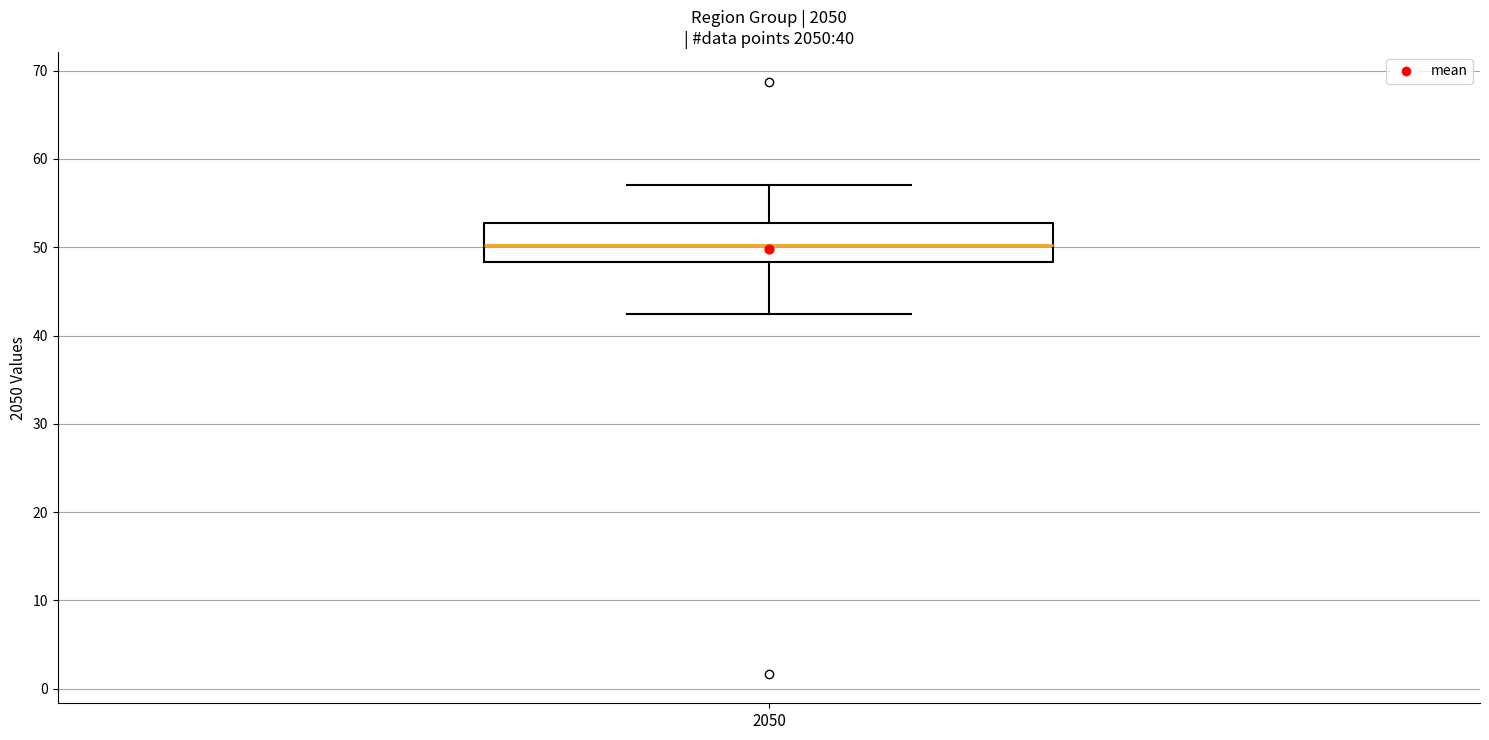

Read this box plot against the y-axis: the position of the median line, the range covered by the box, and the ends of both whiskers. The values are not printed on the chart, so give them approximately, as read against the axis.

median 50, box 48 to 53, whiskers 42 to 57